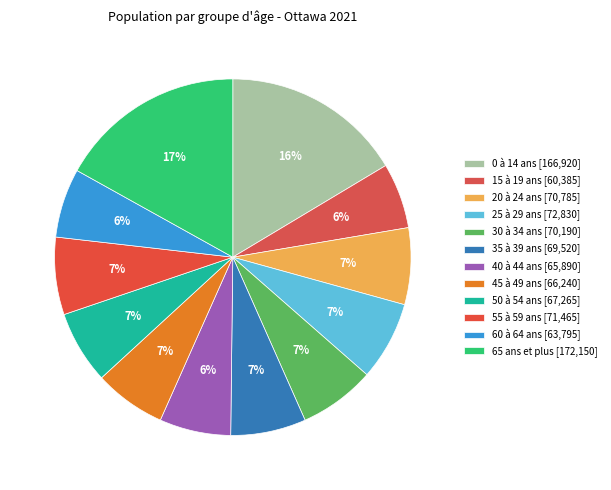

True or false: 35 à 39 ans accounts for 7% of the total.

True